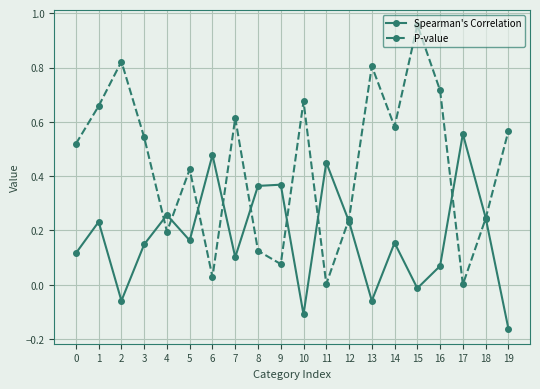

List the series in order of their overall mean, lowest first.

Spearman's Correlation, P-value